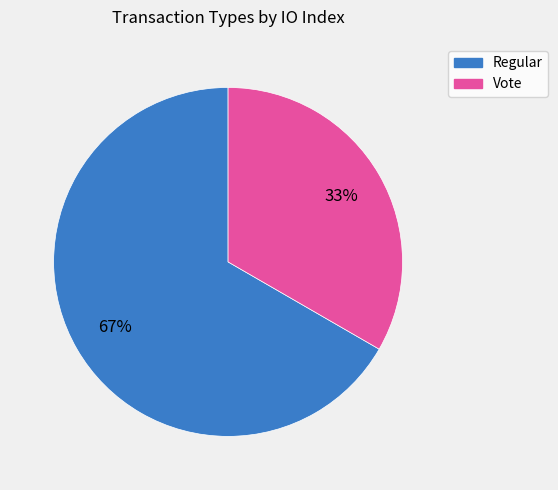

Count the number of slices in the pie.

2